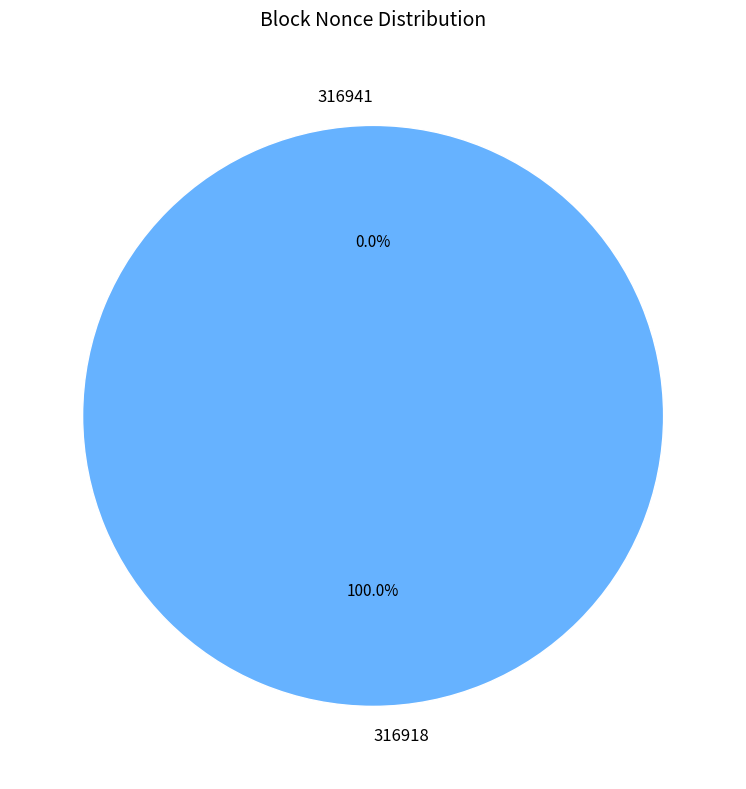

Which slice is the largest?

316918